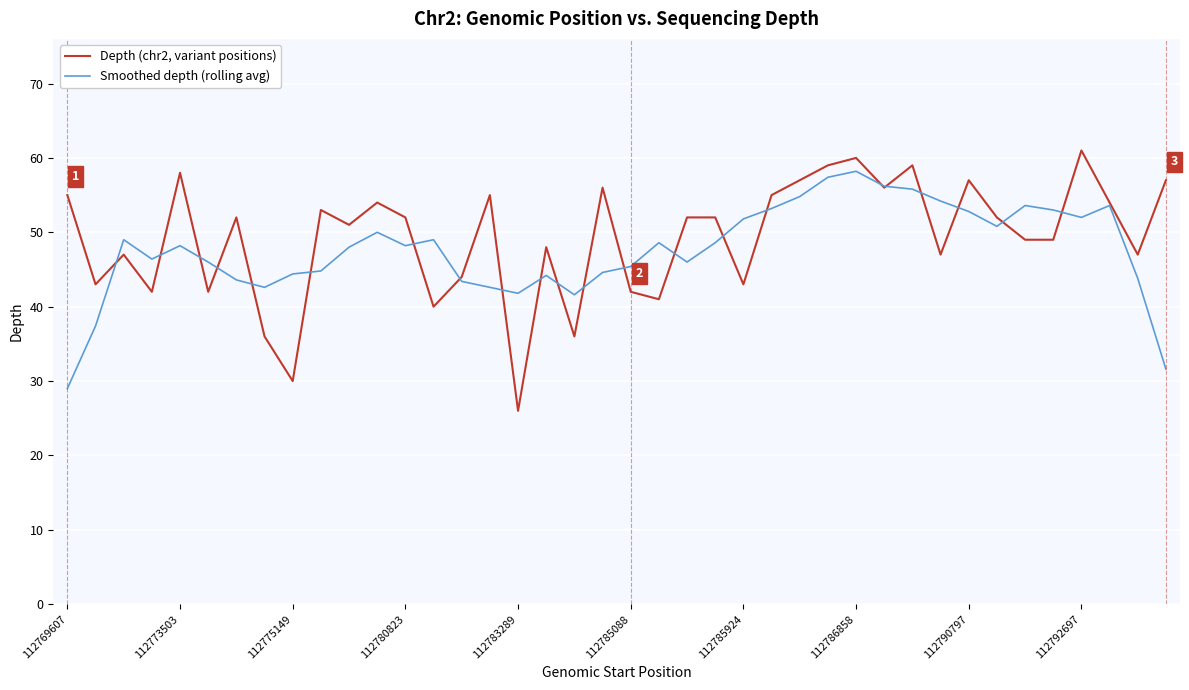

Rank the series by their average value, from lowest to highest.

Smoothed depth (rolling avg), Depth (chr2, variant positions)